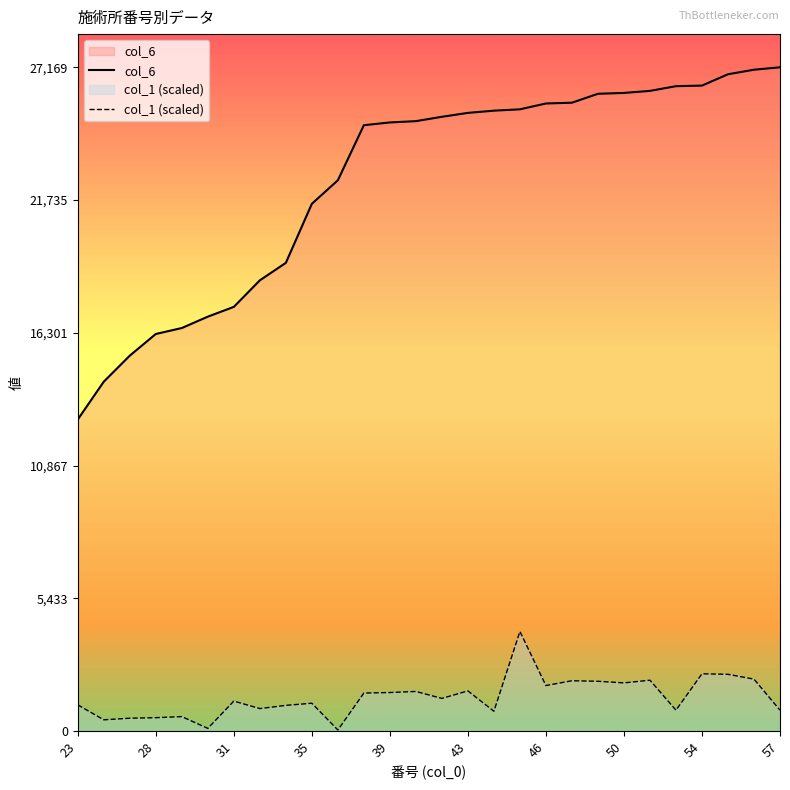

What is the difference between the highest and lowest values at 39?

23334.4